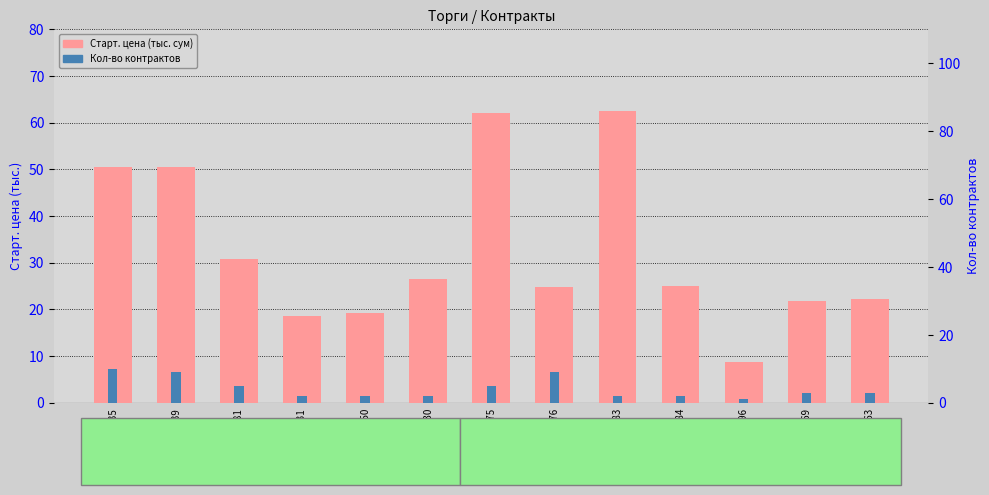

Reading left to right, extract all data points from this chart.

Старт. цена (тыс. сум): 1535=50.5	1539=50.5	2181=30.8	2231=18.6	11450=19.3	12630=26.4	16275=62.0	16276=24.8	16283=62.5	16284=25.0	22396=8.8	22969=21.8	23263=22.2
Кол-во контрактов: 1535=10.0	1539=9.0	2181=5.0	2231=2.0	11450=2.0	12630=2.0	16275=5.0	16276=9.0	16283=2.0	16284=2.0	22396=1.0	22969=3.0	23263=3.0